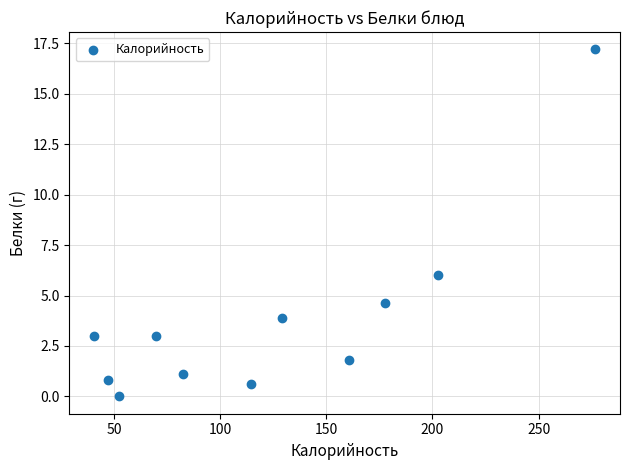

What Y value in the scatter plot is closest to 8?

6.0